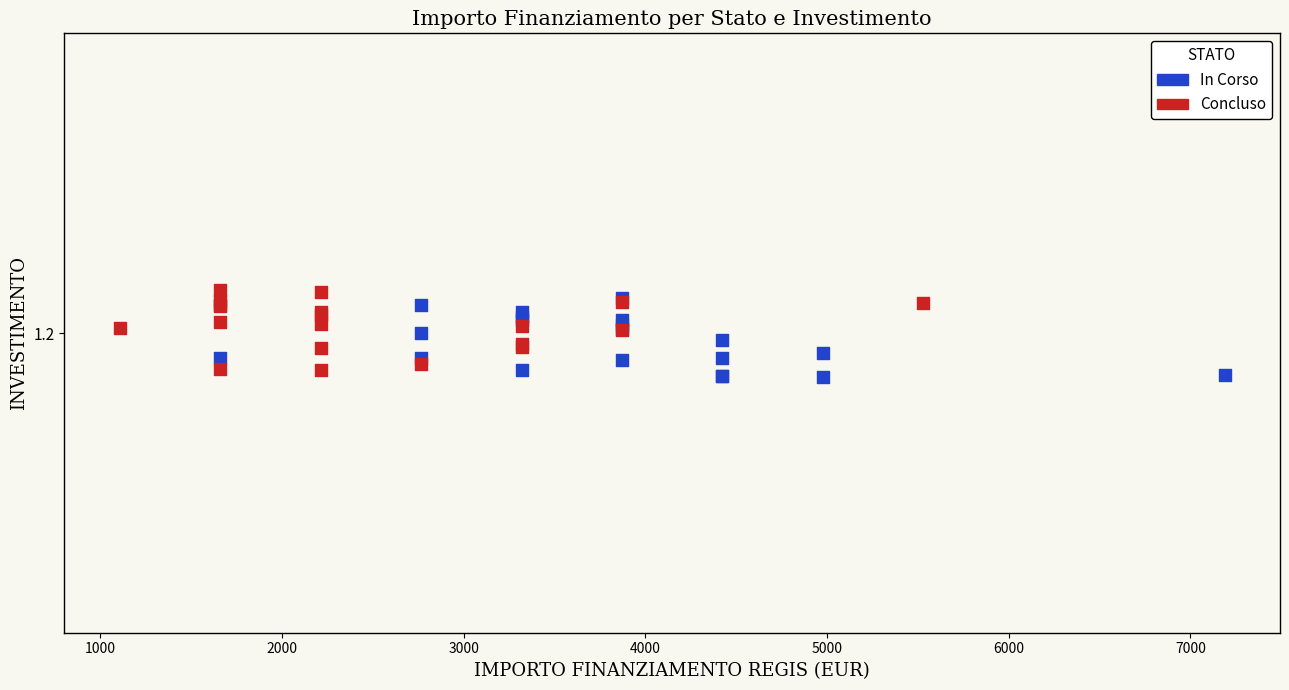

What are all the series names shown in the legend?

In Corso, Concluso